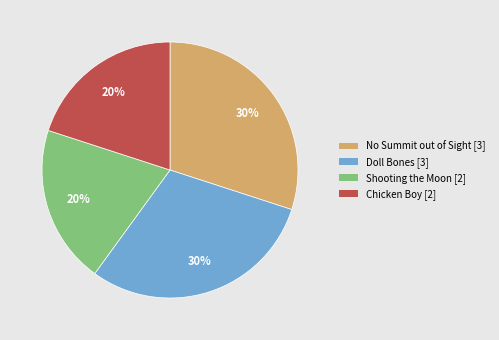

How many segments does this pie chart have?

4